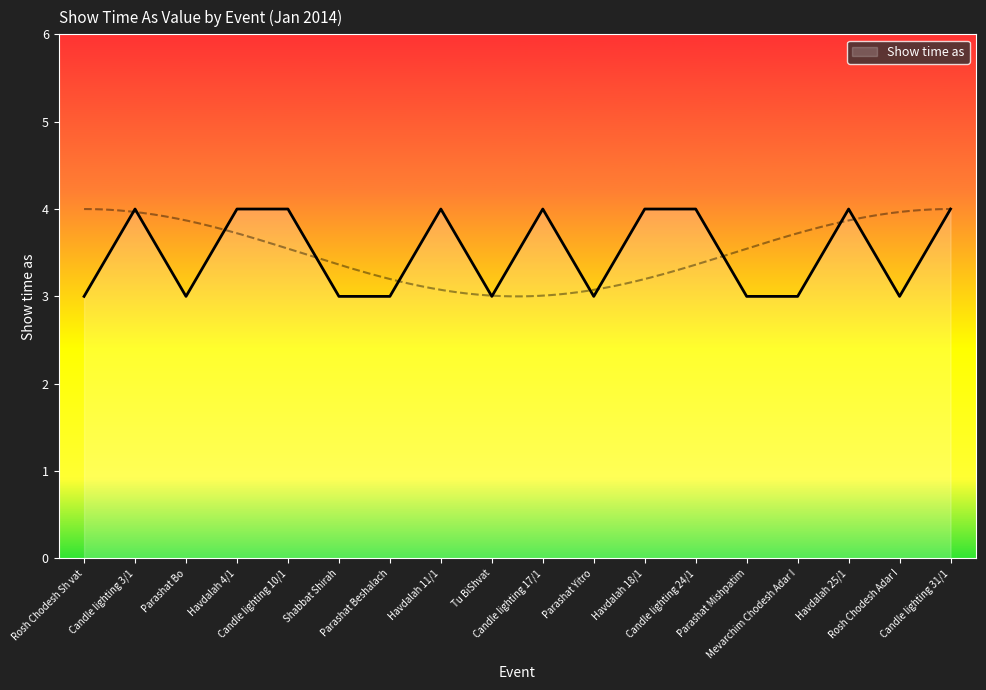

How many interior local peaks (higher than both neighbors) does the data have?

4